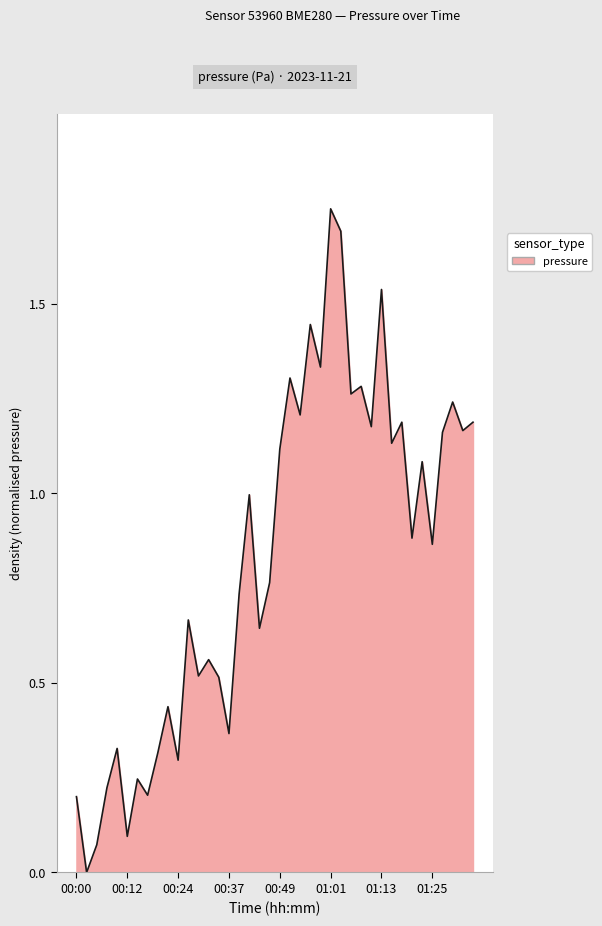

What is the label of the 34th point from the right?

00:15